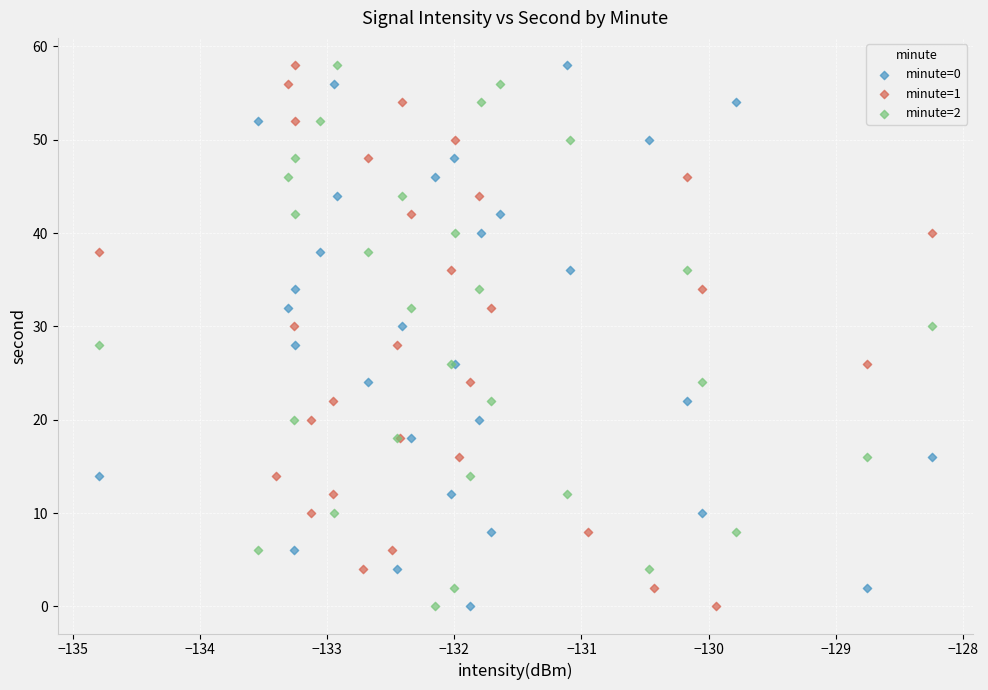

What are all the series names shown in the legend?

minute=0, minute=1, minute=2